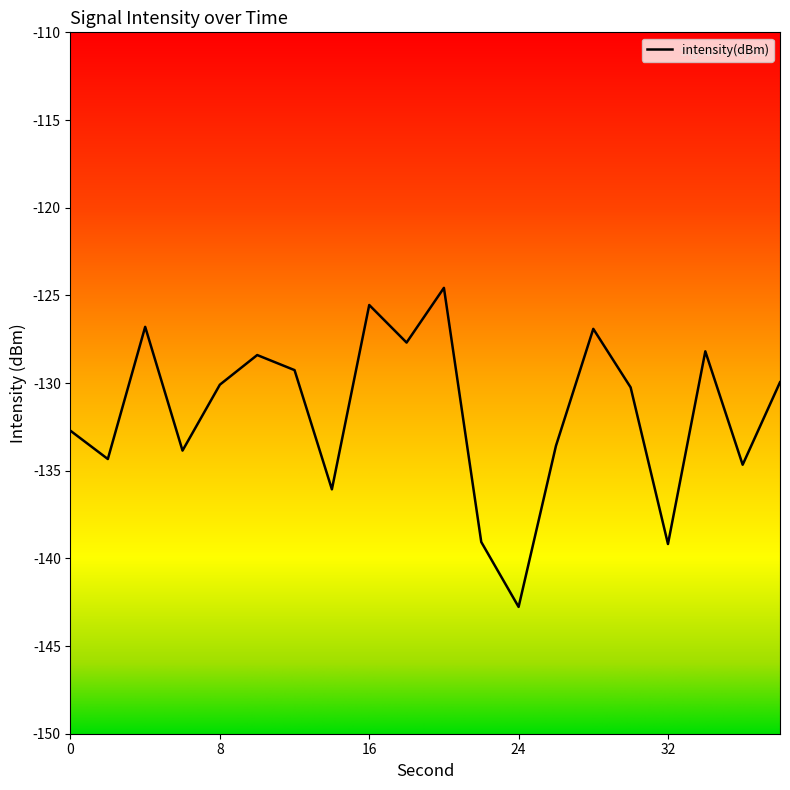

What is the difference between the second highest and minimum values?

17.2